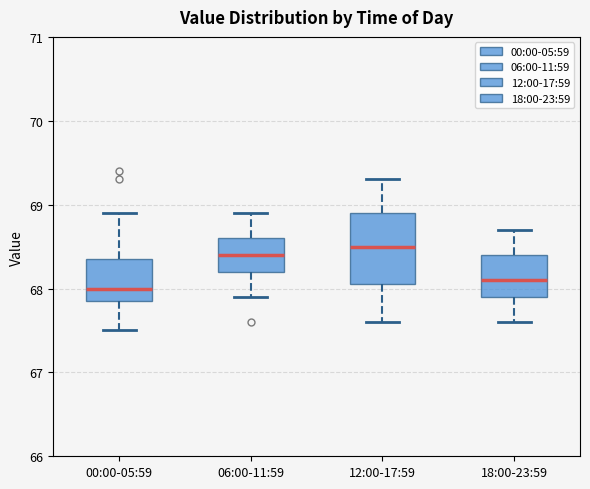

Where does the upper whisker of the box for 18:00-23:59 end on the y-axis? The values are not printed on the chart, so give them approximately, as read against the axis.

68.7